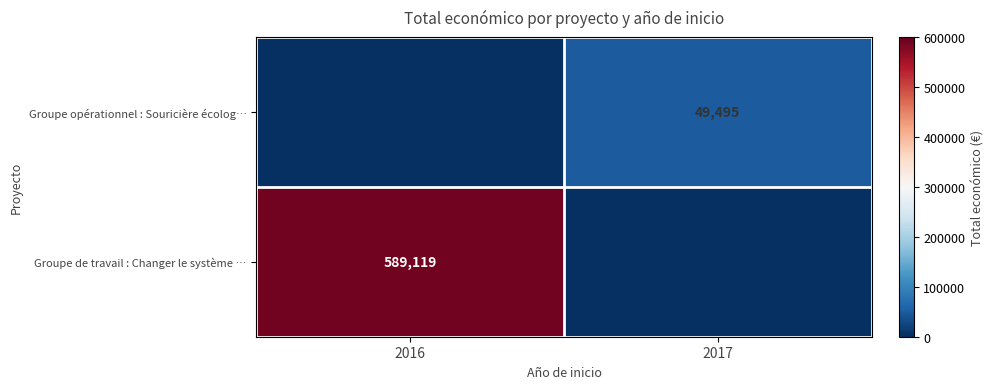

Is the value of Groupe de travail : Changer le système … at 2016 greater than the value of Groupe opérationnel : Souricière écolog… at 2017?

Yes